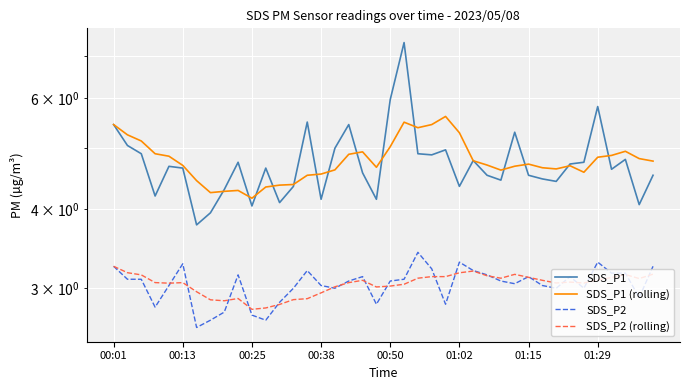

The SDS_P1 (rolling) series shows 7.8 at 33. True or false?

False